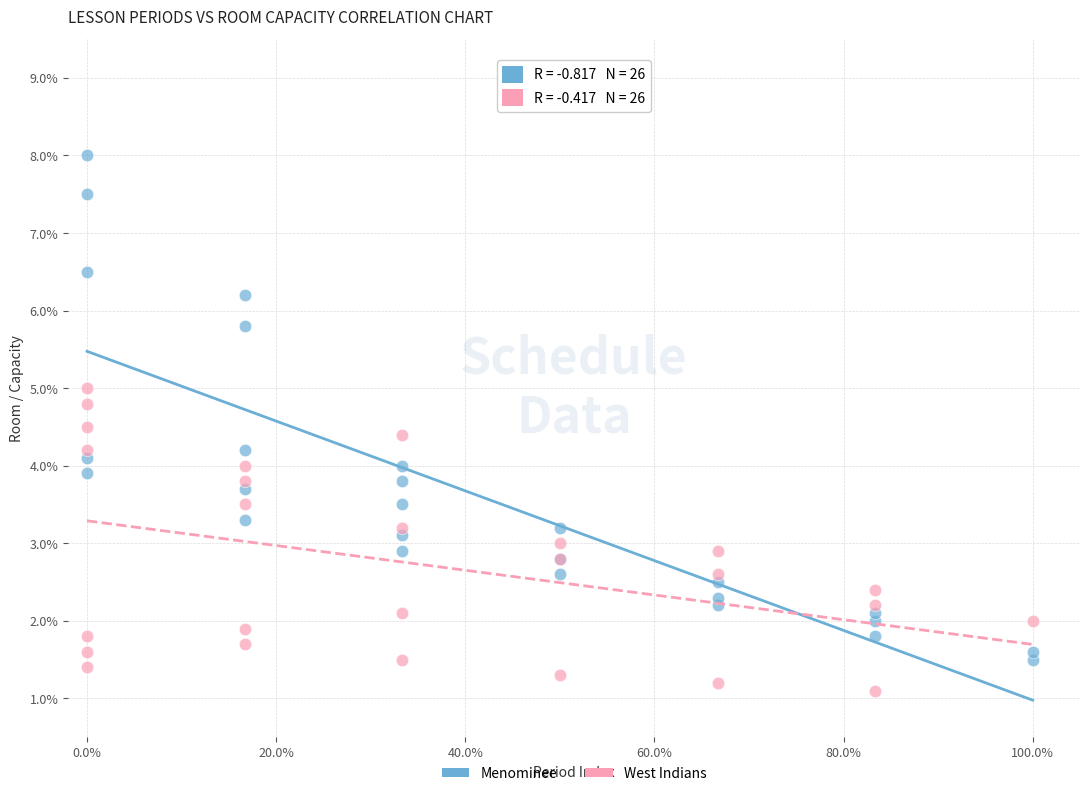

Which series has the widest spread of Y values?

Menominee